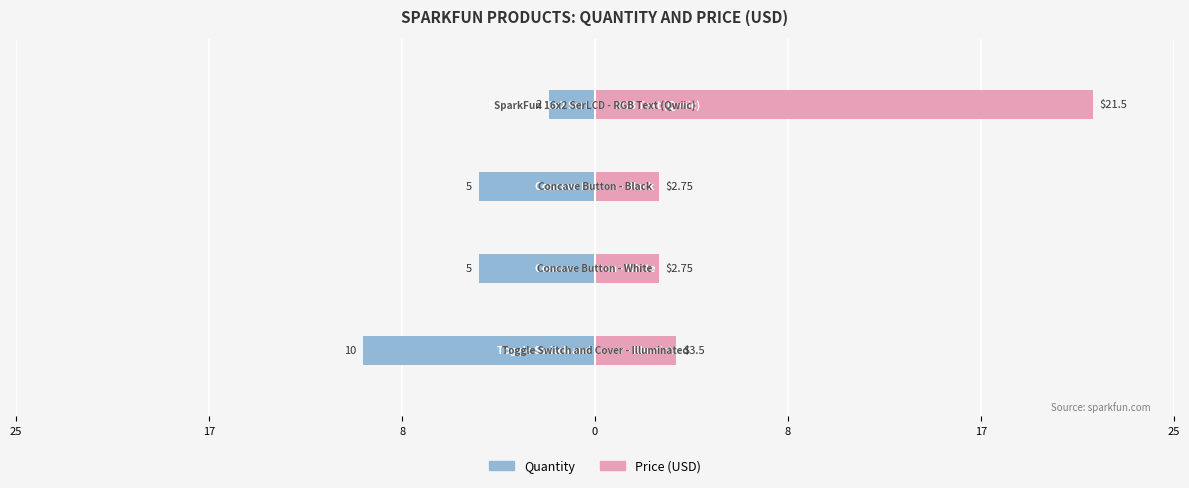

Which series has the widest spread of values?

Price (USD)